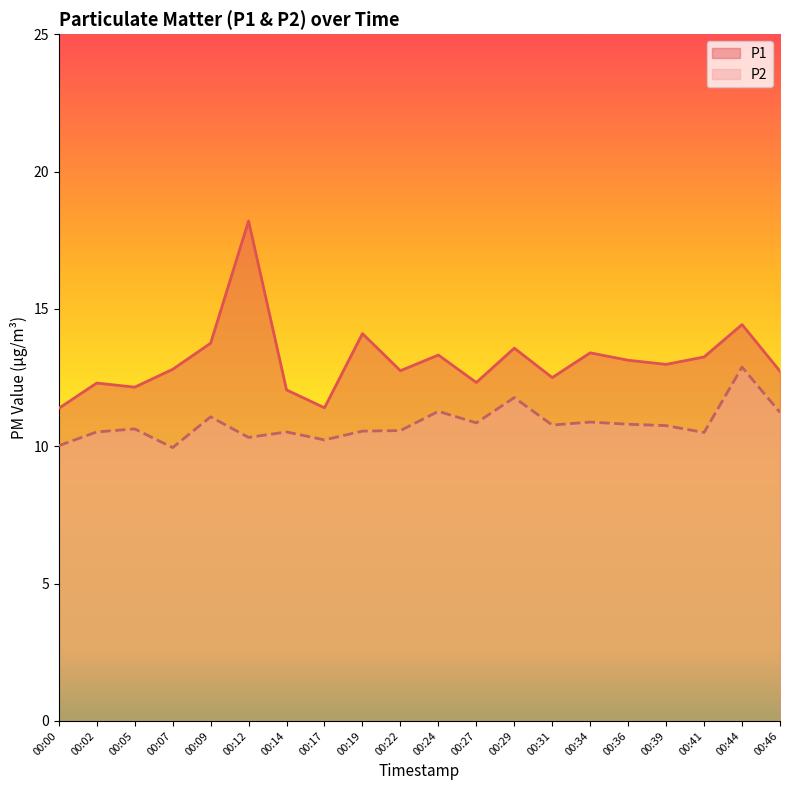

How many categories are shown in the chart?

20